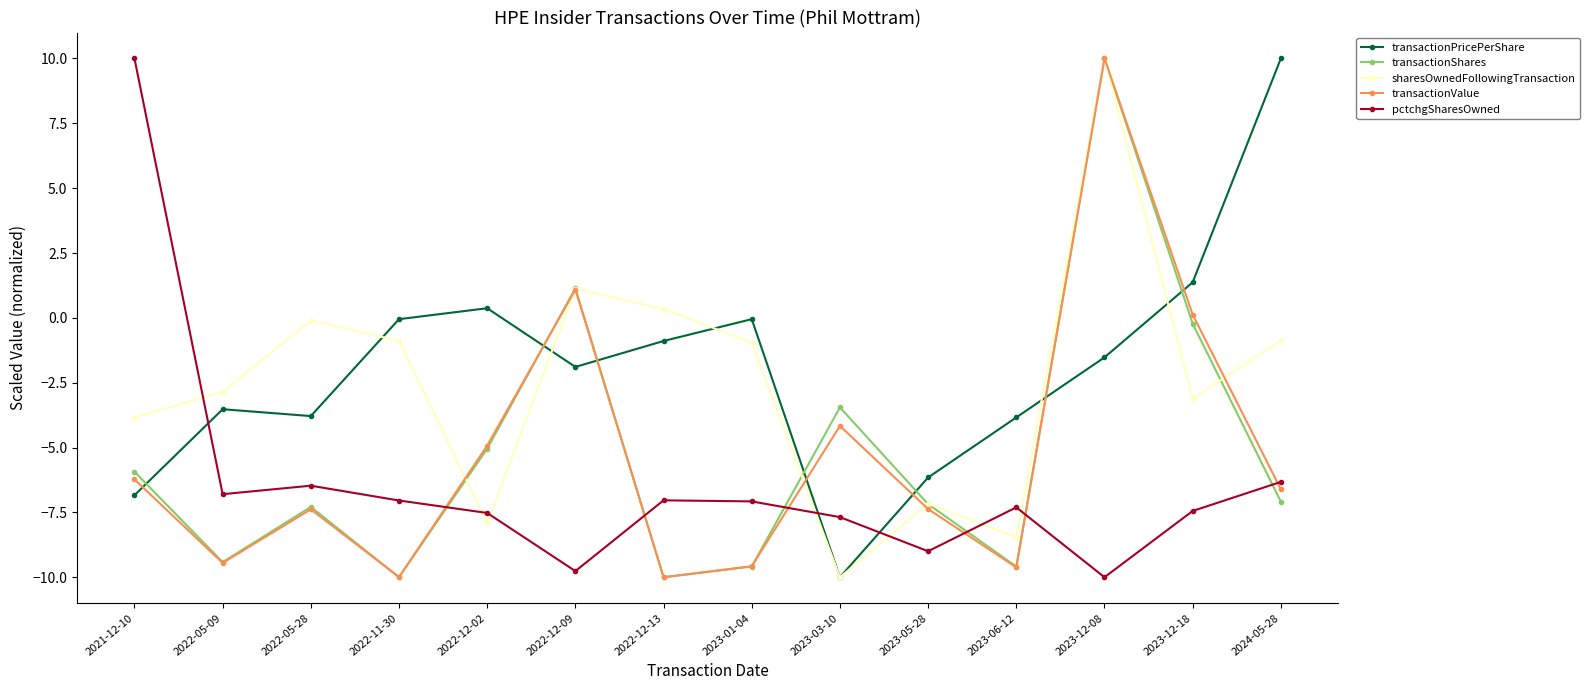

In transactionValue, how many points are lower than both neighbors (excluding endpoints)?

4